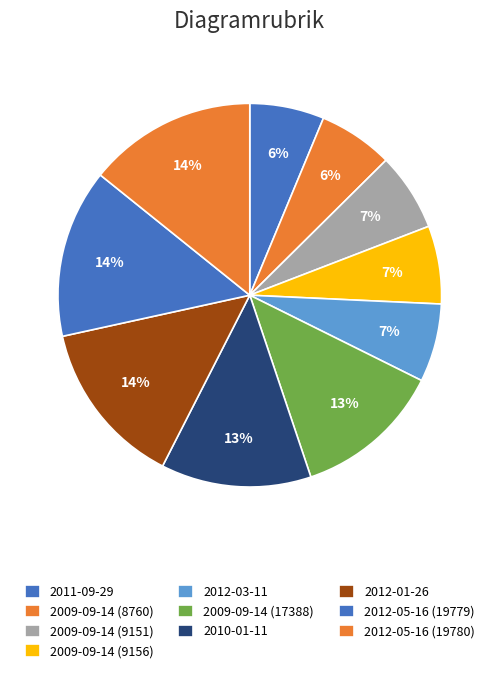

How many segments does this pie chart have?

10